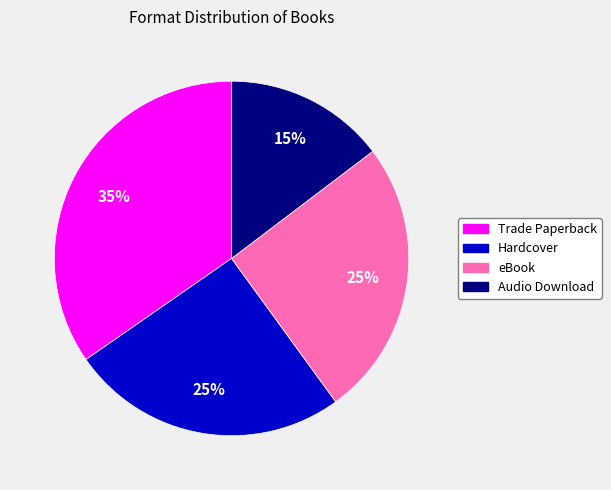

Is the sum of Hardcover and Trade Paperback greater than half?

Yes